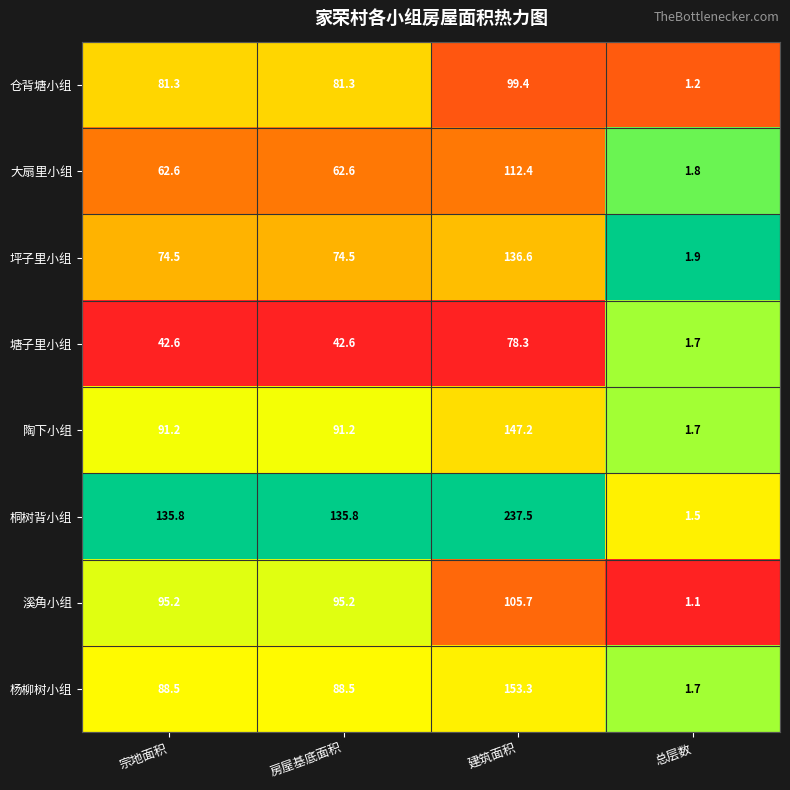

What value does the 桐树背小组 series have at 房屋基底面积?

135.8